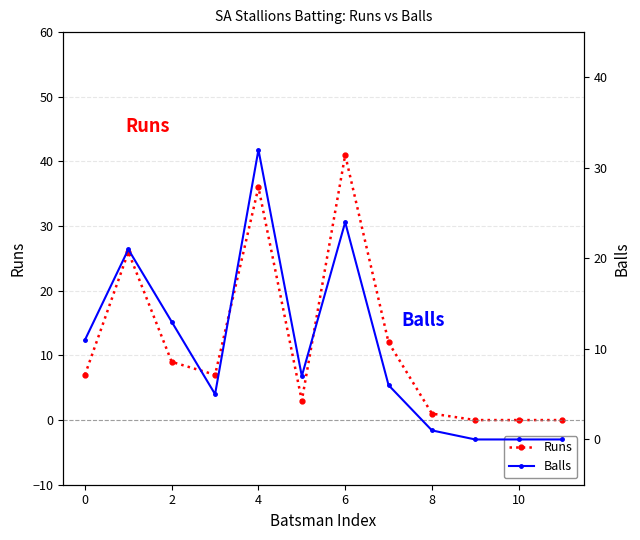

Which category has the highest value in the Runs series?

6